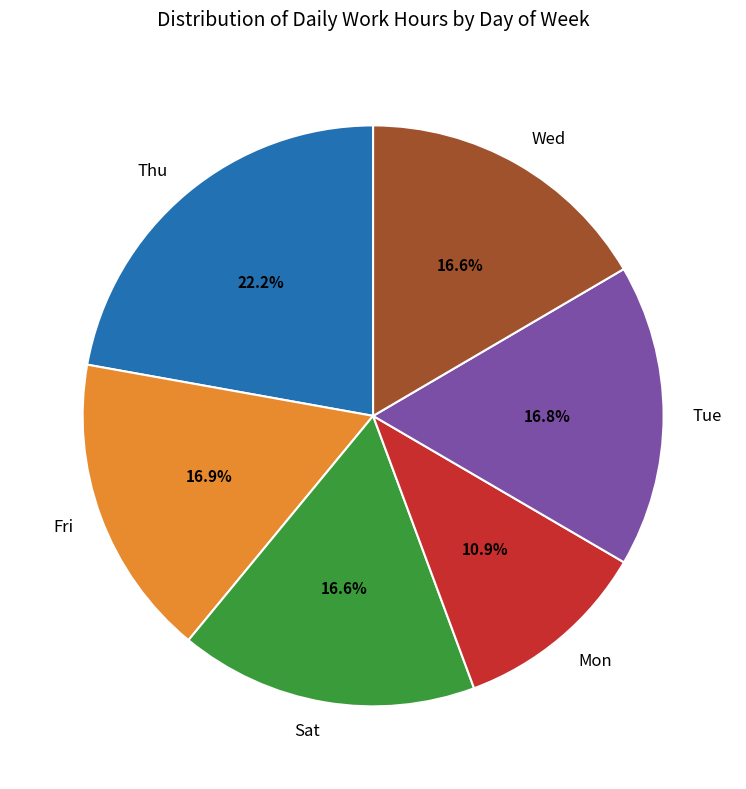

Between Sat and Mon, which is larger?

Sat